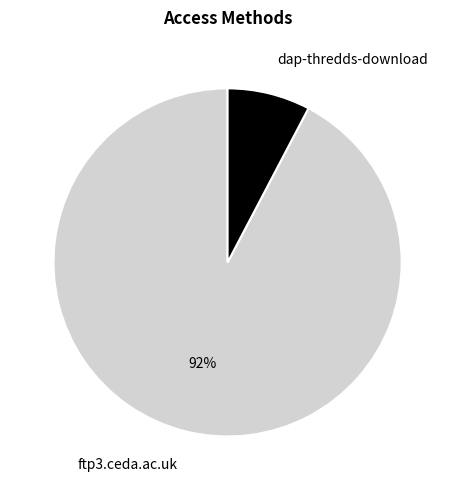

To the nearest percent, what portion does dap-thredds-download represent?

8%